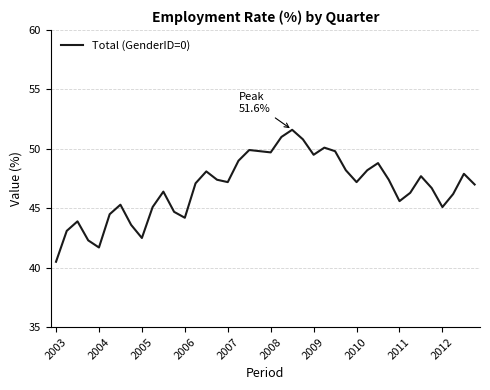

What is the minimum value shown in the chart?

40.5